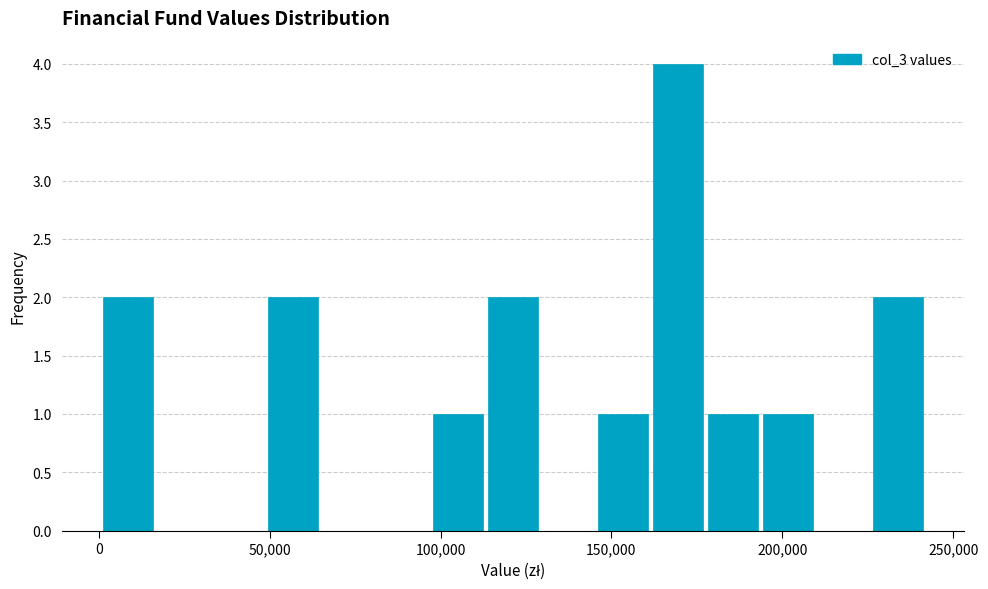

Read against the x-axis, roughly where is the centre of the tallest bar?

170000